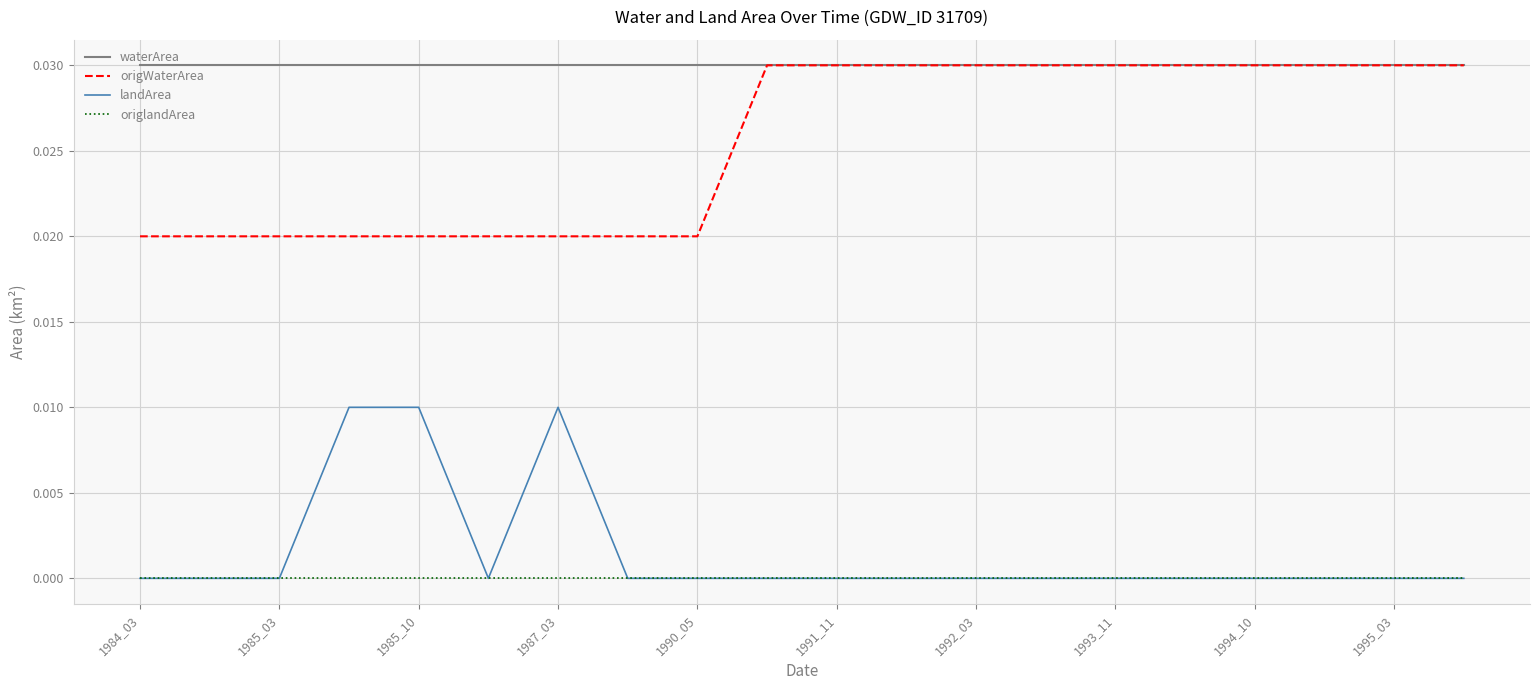

Which series has the largest total across all categories?

waterArea